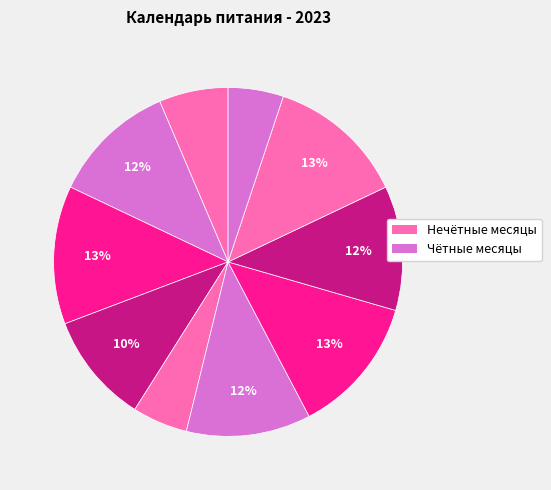

How many slices are in this pie chart?

10